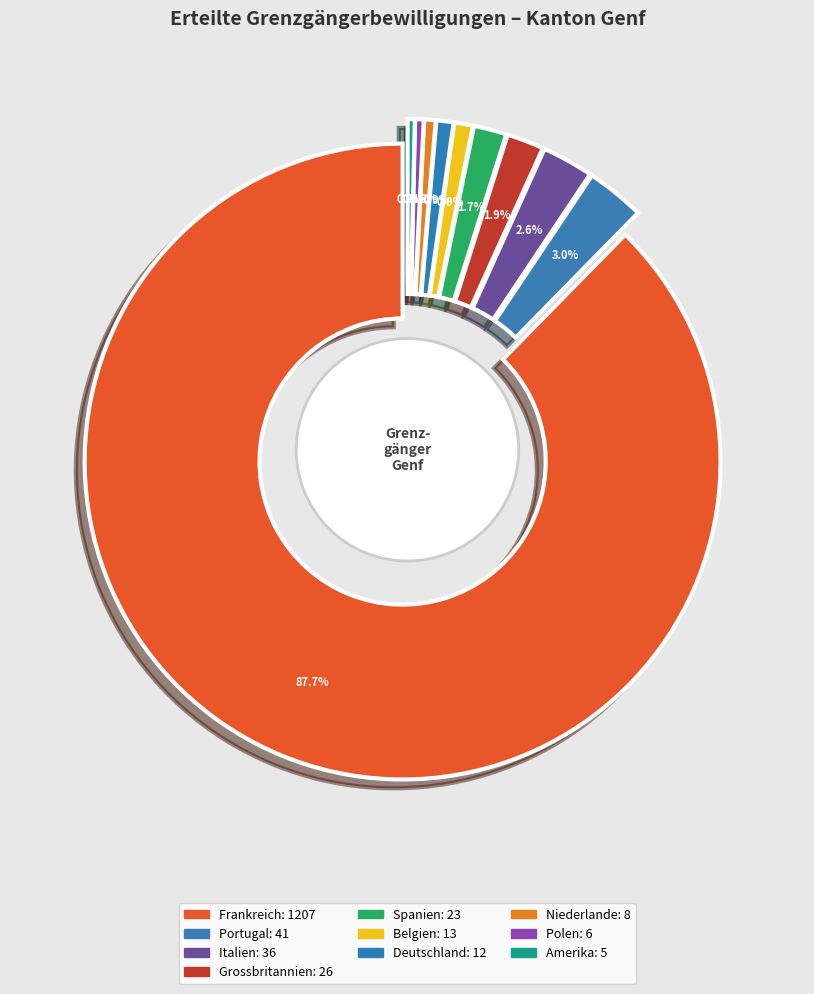

What is the largest slice in the pie chart?

Frankreich